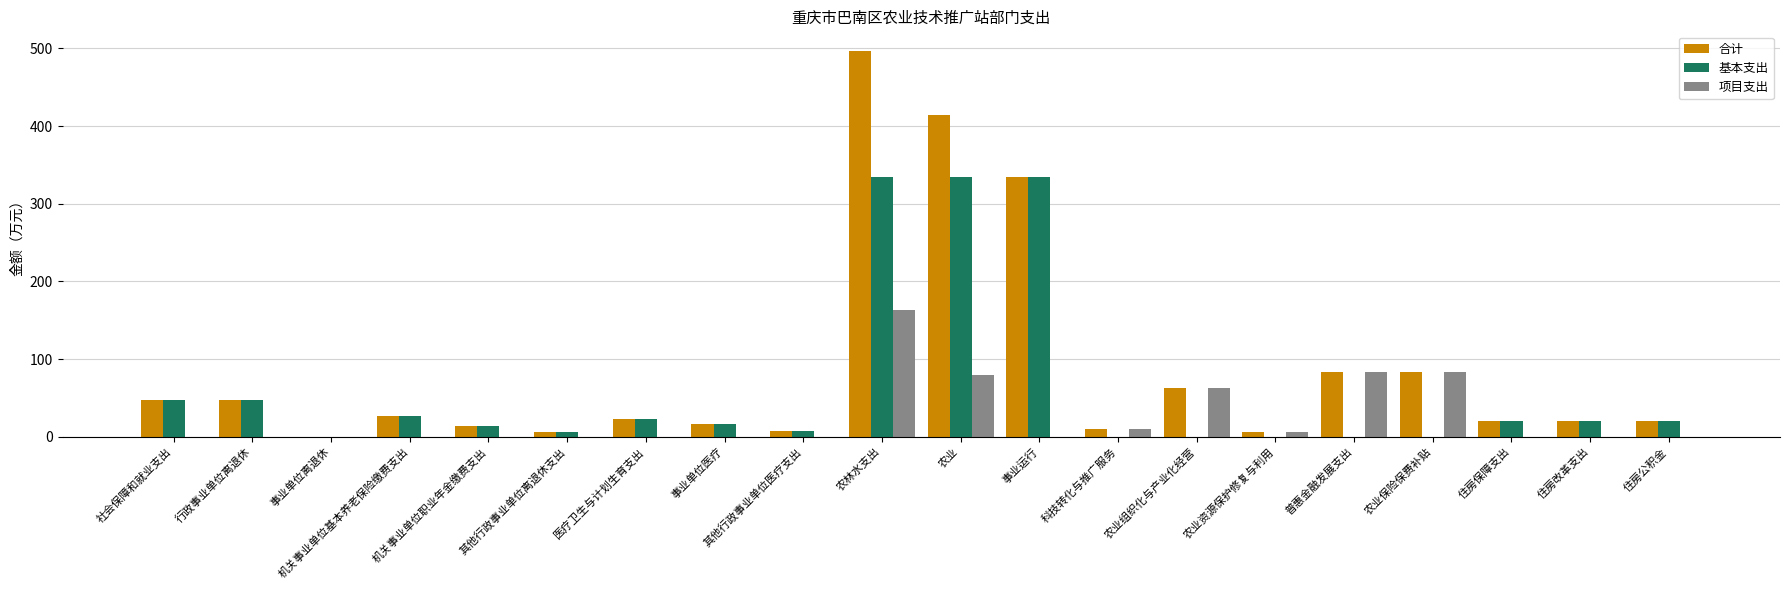

The 合计 series shows 6.8 at 其他行政事业单位医疗支出. True or false?

True